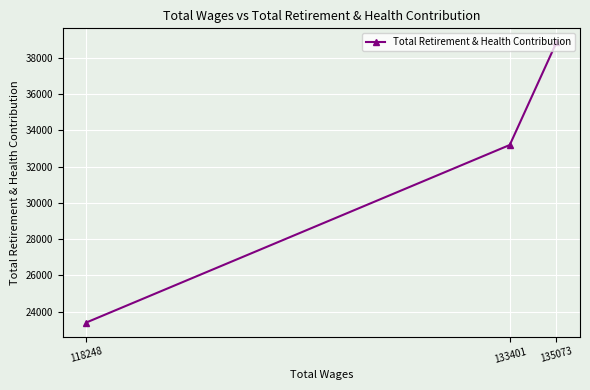

Rank the categories by value from lowest to highest.

118248, 133401, 135073